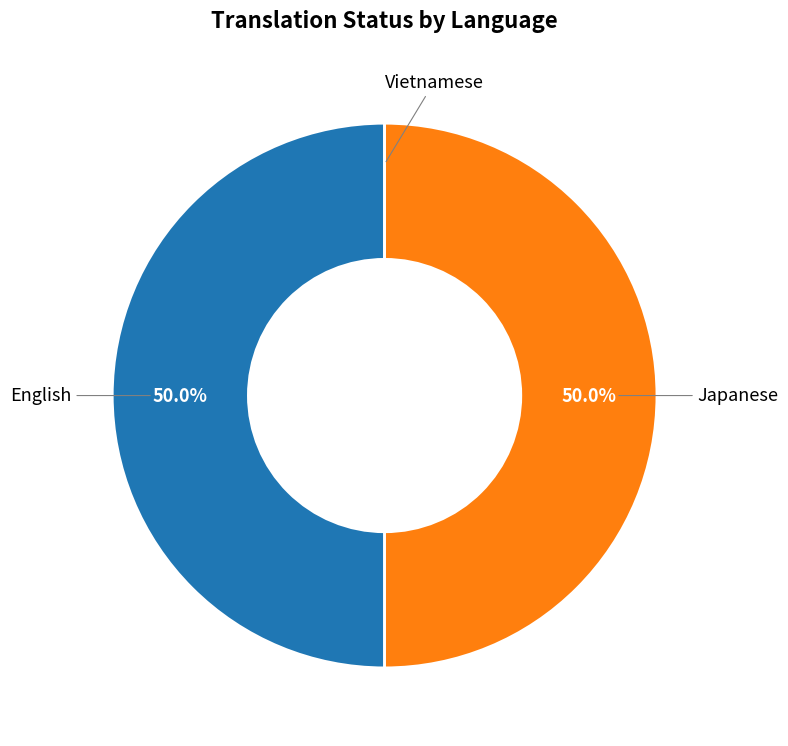

Count the number of slices in the pie.

3